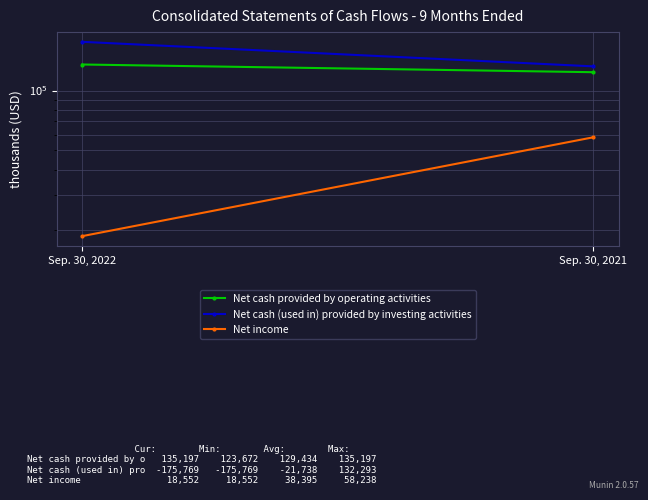

Reading right to left, what are all the values shown in this chart?

Net cash provided by operating activities: Sep. 30, 2021=123672	Sep. 30, 2022=135197
Net cash (used in) provided by investing activities: Sep. 30, 2021=132293	Sep. 30, 2022=175769
Net income: Sep. 30, 2021=58238	Sep. 30, 2022=18552